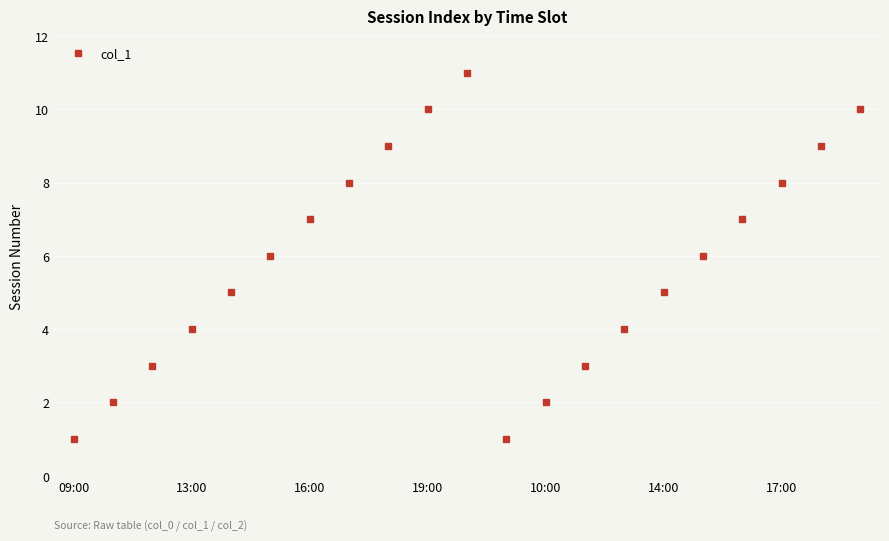

What is the greatest value displayed?

11